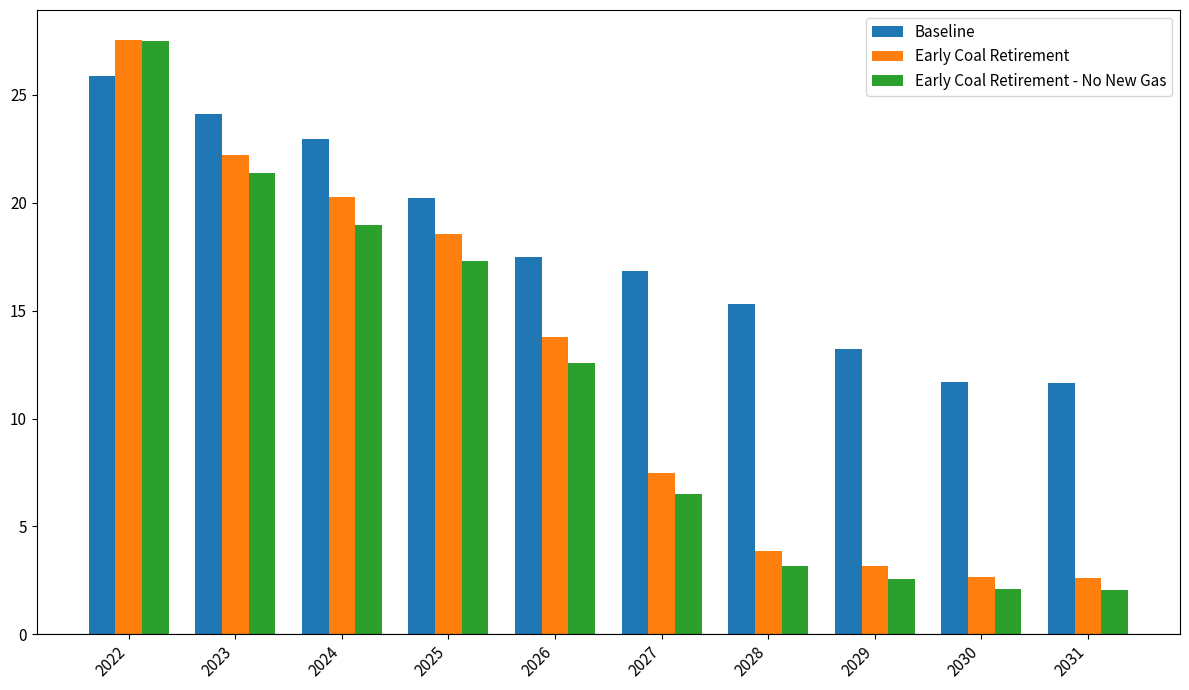

What is the spread (max minus min) of values at 2030?

9.6